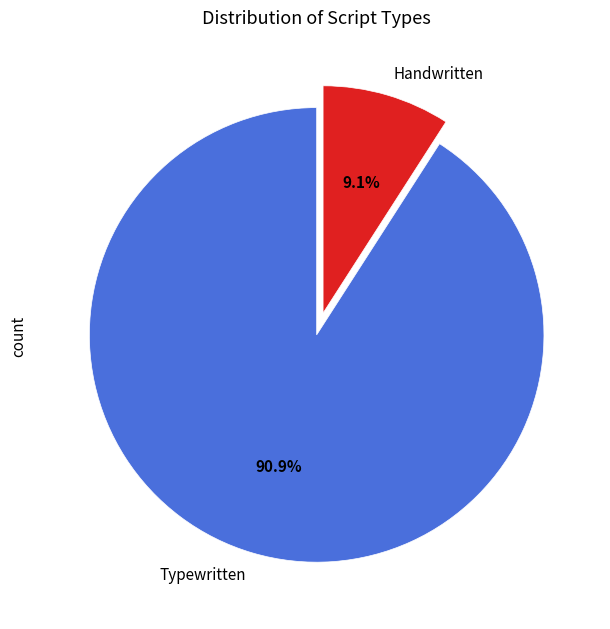

To the nearest percent, what percentage of the pie is Typewritten?

91%